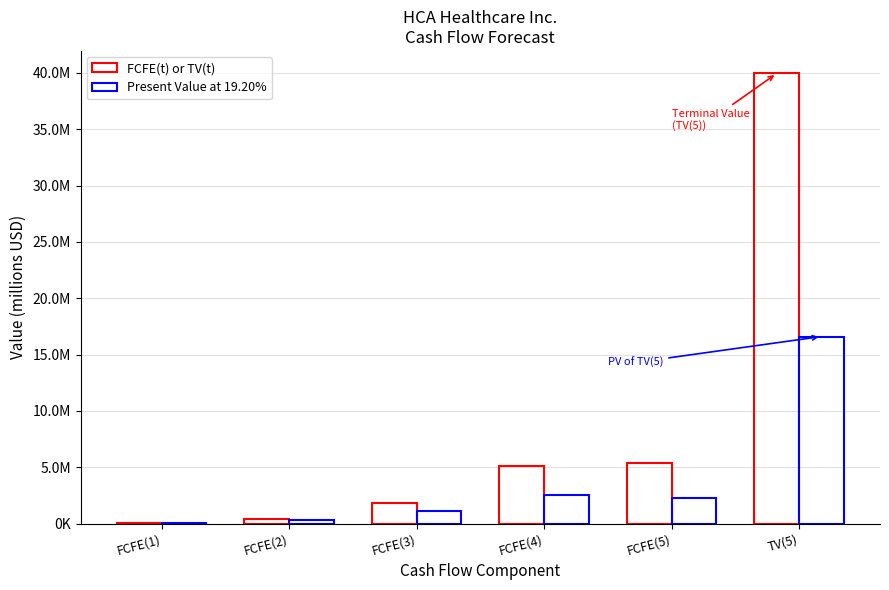

Reading left to right, list all the values displayed in this chart.

FCFE(t) or TV(t): 67635	416749	1857879	5117216	5376294	39960059
Present Value at 19.20%: 56742	293315	1097004	2534865	2234264	16606479